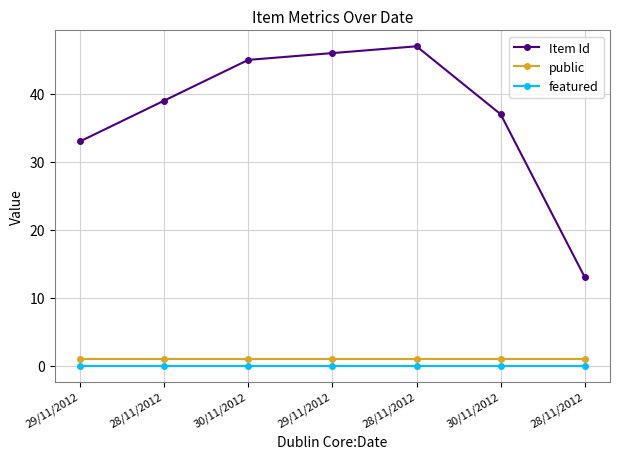

Which series changed the most between 30/11/2012 and 28/11/2012?

Item Id